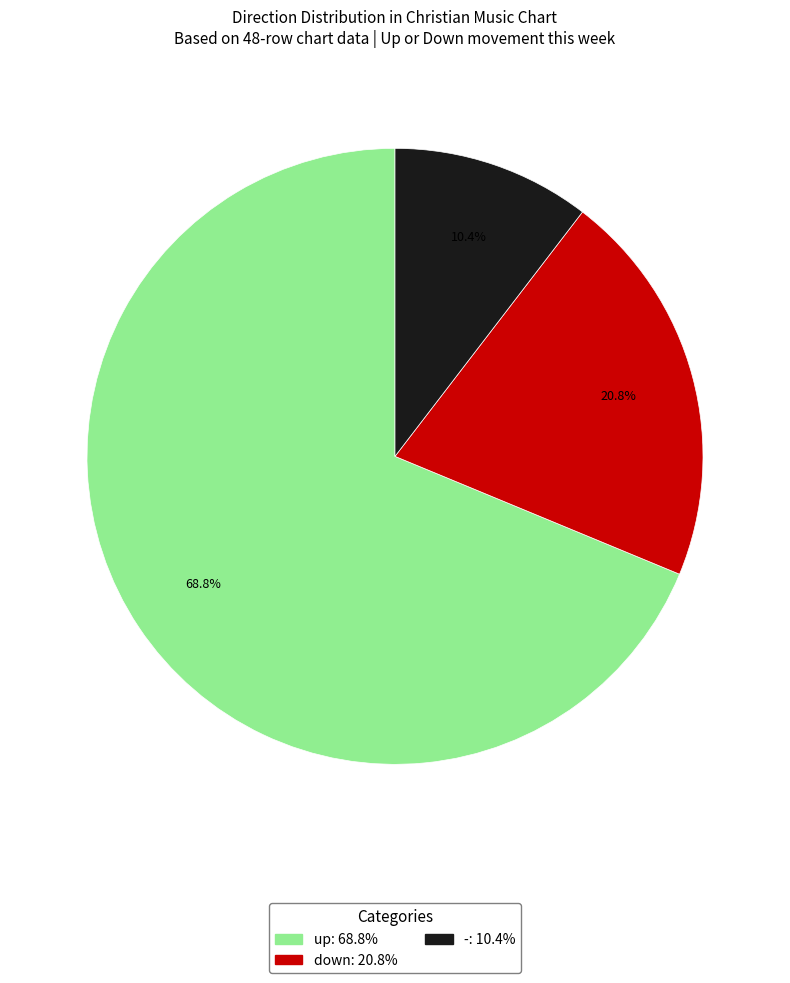

Rank the categories by value from highest to lowest.

up, down, -